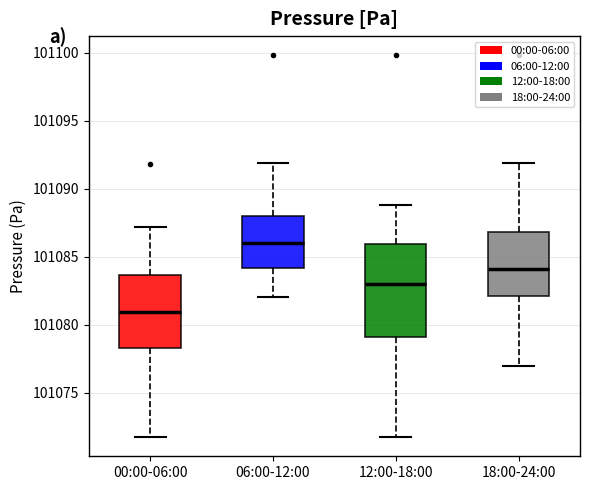

Comparing the boxes themselves (not the whiskers), which one is the tallest?

12:00-18:00